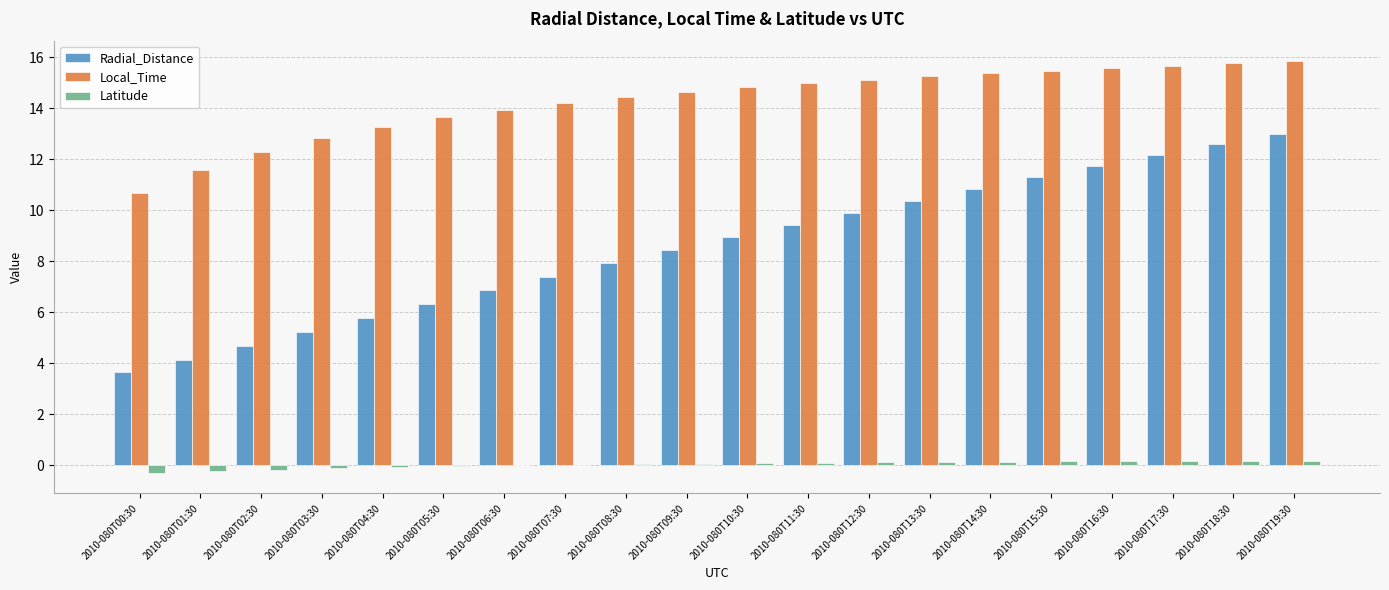

What is the difference between the Local_Time values at 2010-080T19:30 and 2010-080T16:30?

0.3